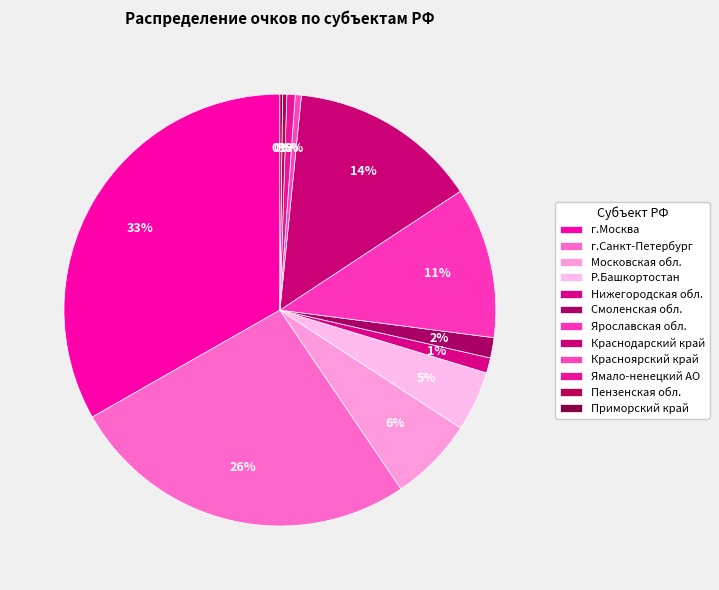

To the nearest percent, what is the combined percentage of Нижегородская обл. and Р.Башкортостан?

6%